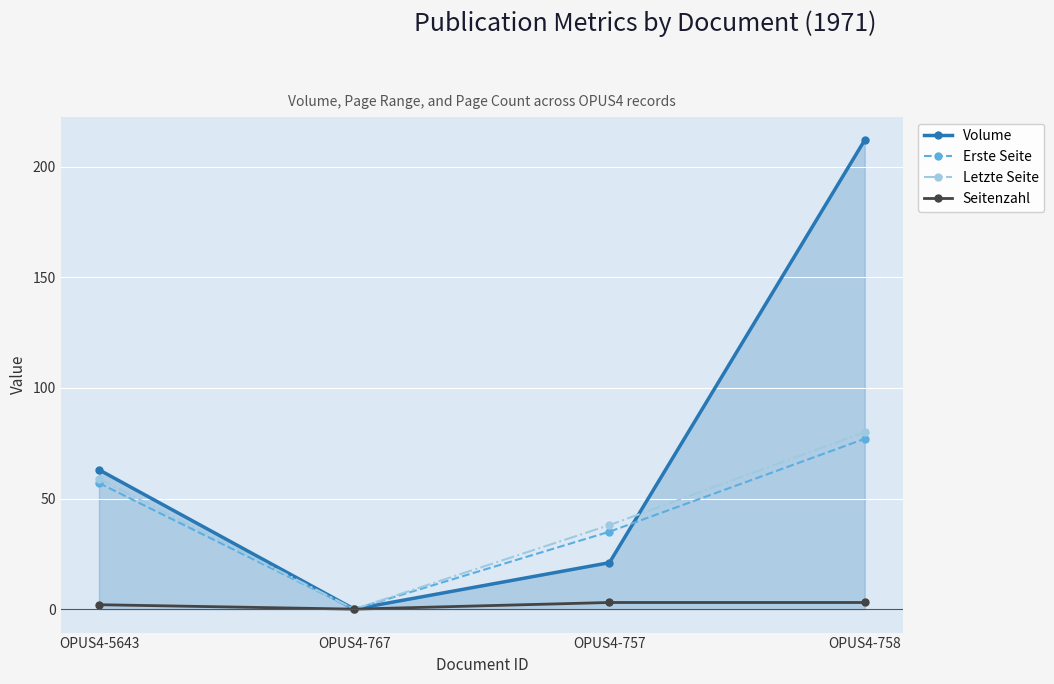

Which series has the largest range (max minus min)?

Volume